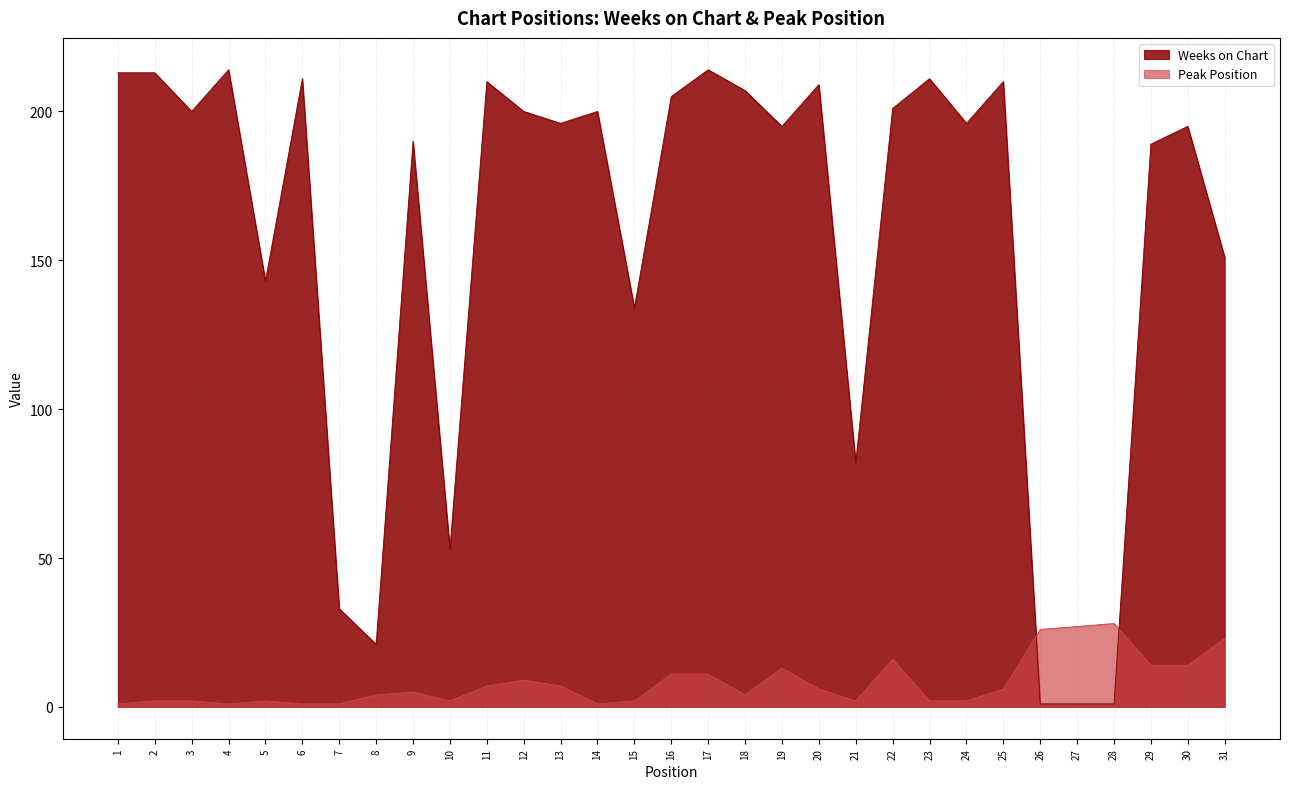

List the series in order of their overall mean, lowest first.

Peak Position, Weeks on Chart